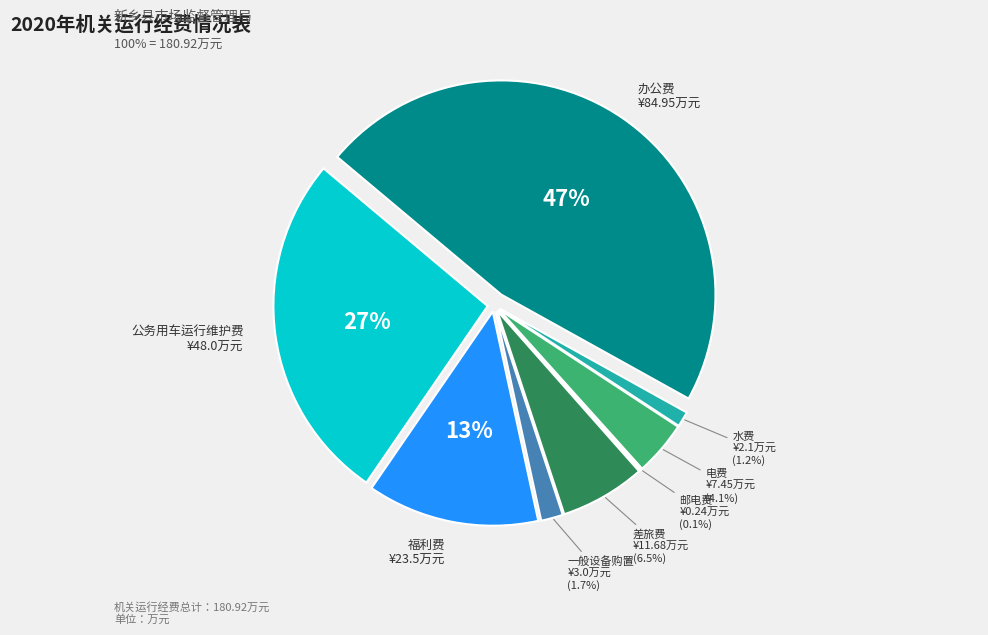

How much of the chart is everything except 办公费?

53.0%